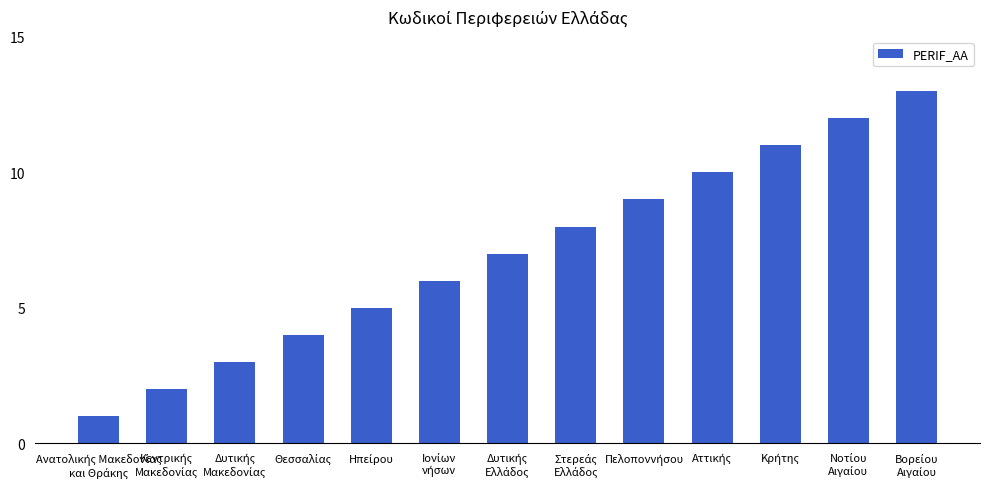

What is the greatest value displayed?

13